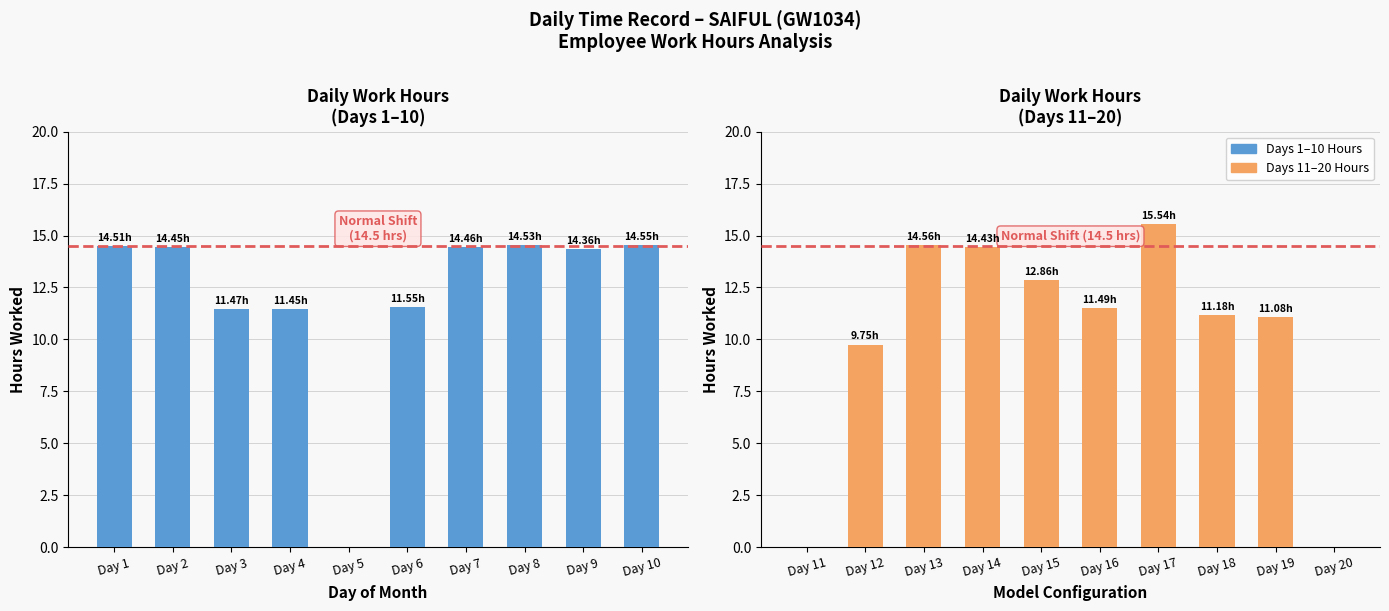

What is the difference between the maximum and second lowest values?

15.5